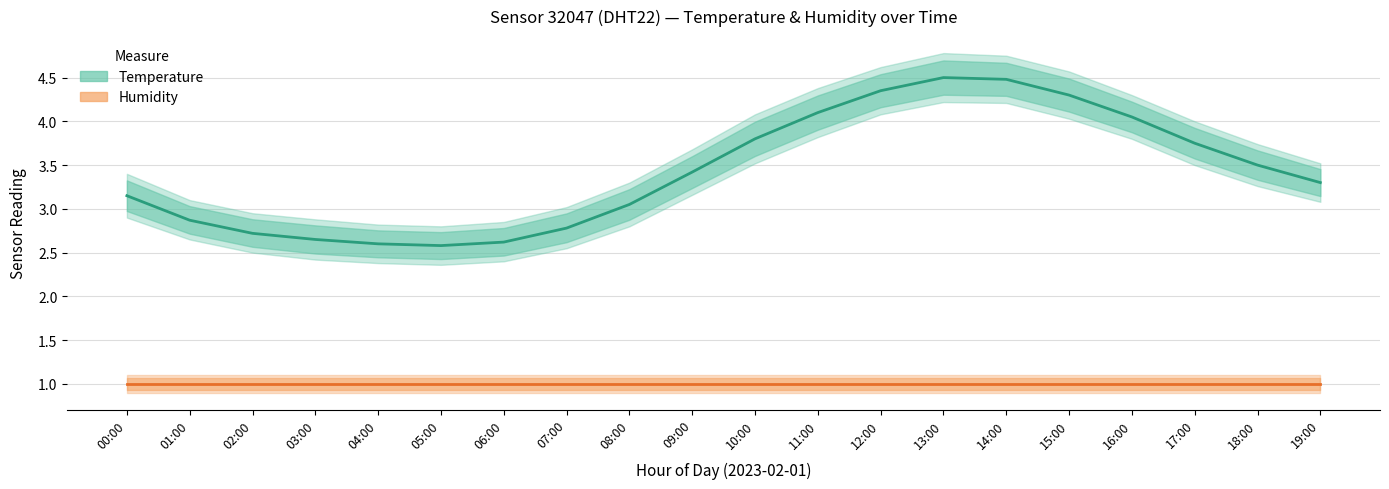

What is the smallest value displayed?

1.0